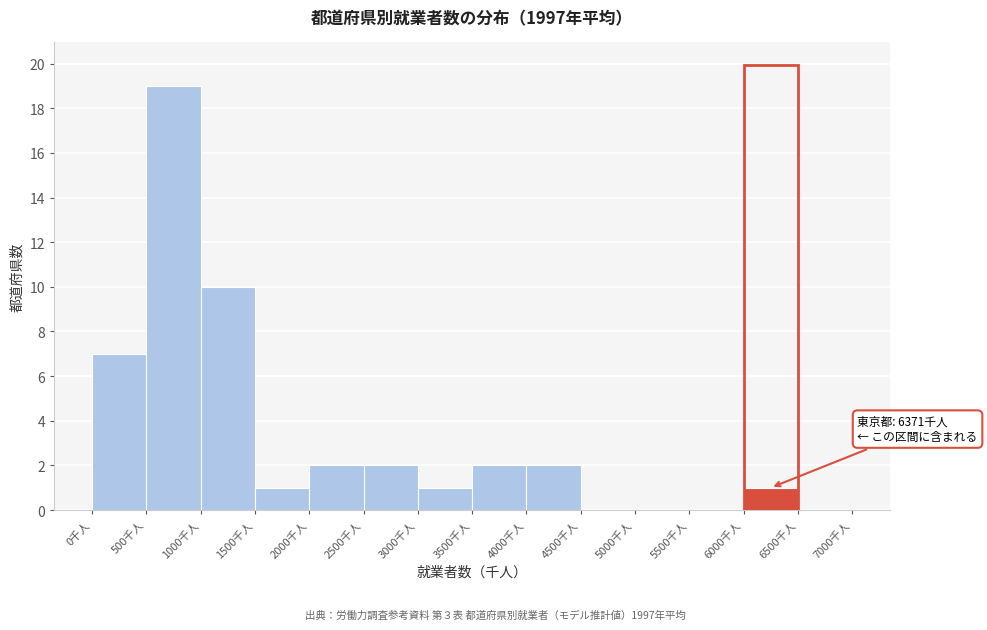

Over which range of the x-axis is the bar tallest?

500 to 1000